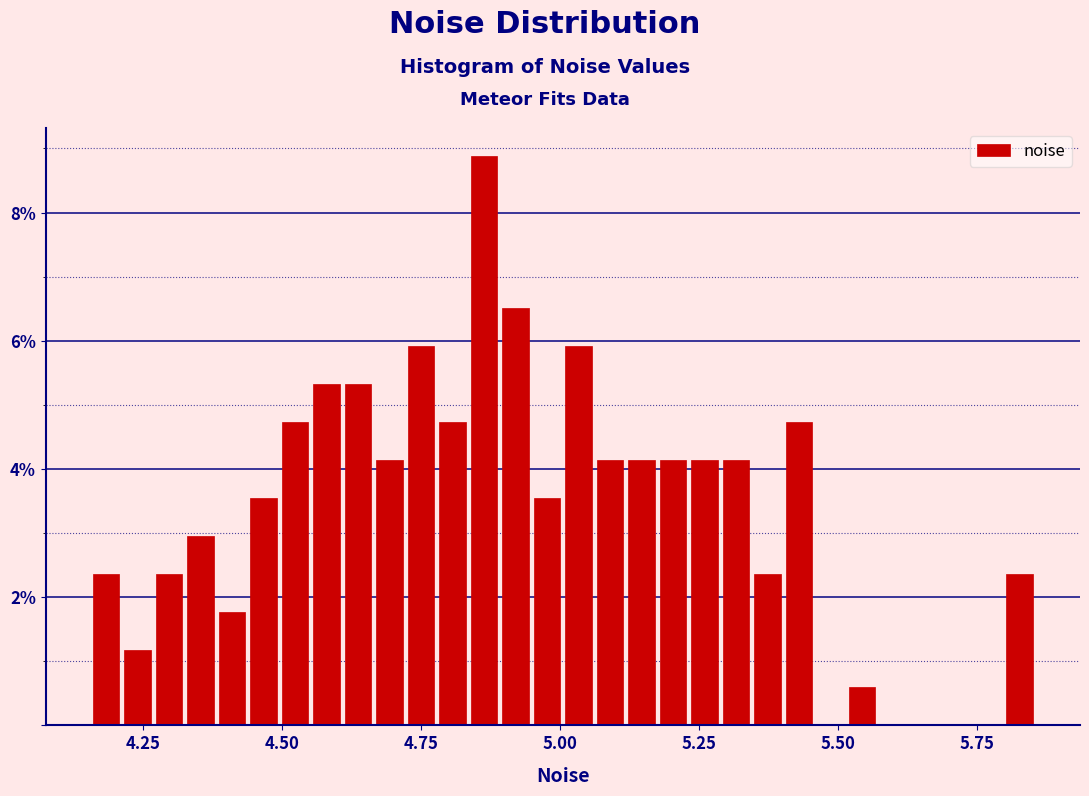

Around what value on the x-axis is the tallest bar? Give the approximate position of its centre, as read against the axis.

4.85